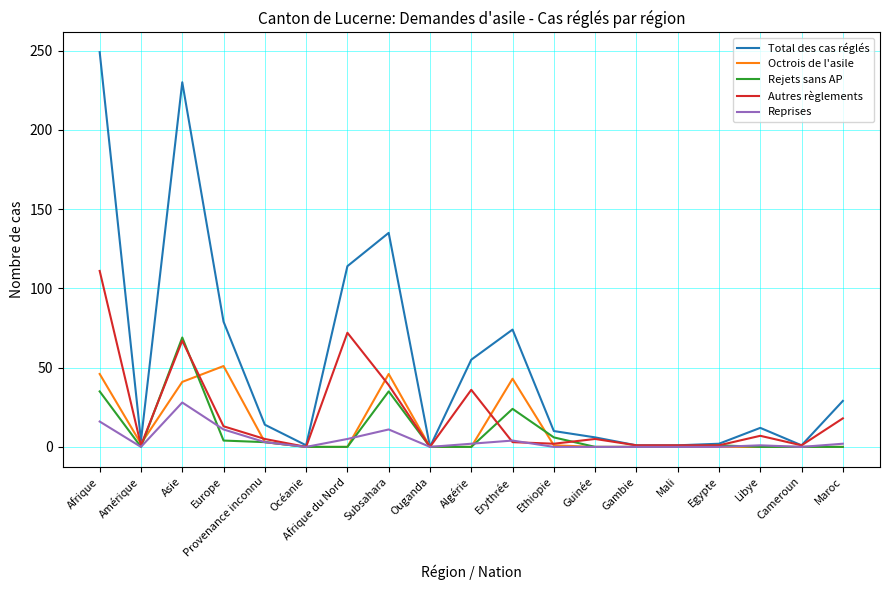

At which category does Reprises reach its first local peak?

Asie